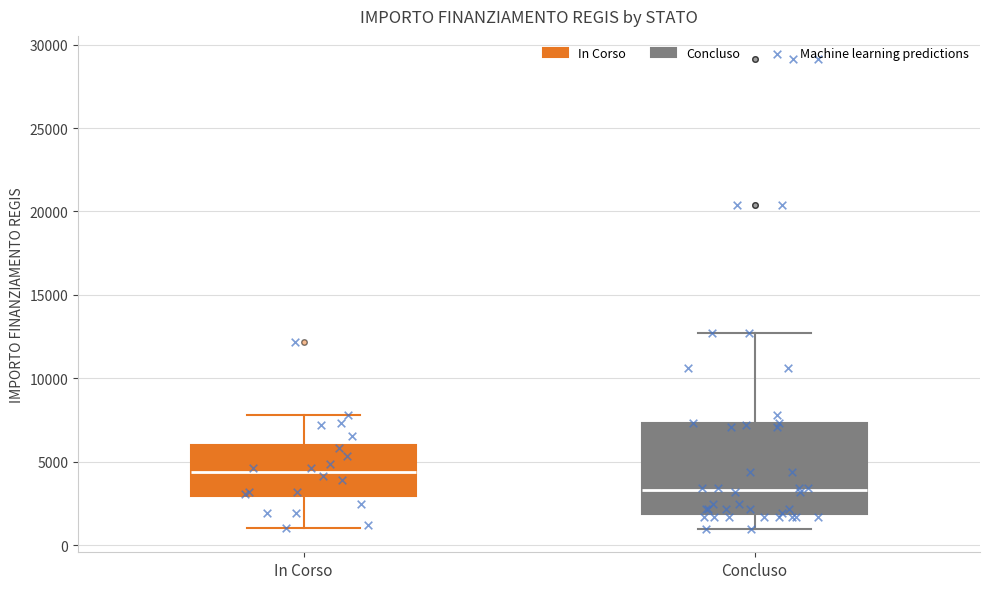

Comparing the boxes themselves (not the whiskers), which one is the tallest?

Concluso